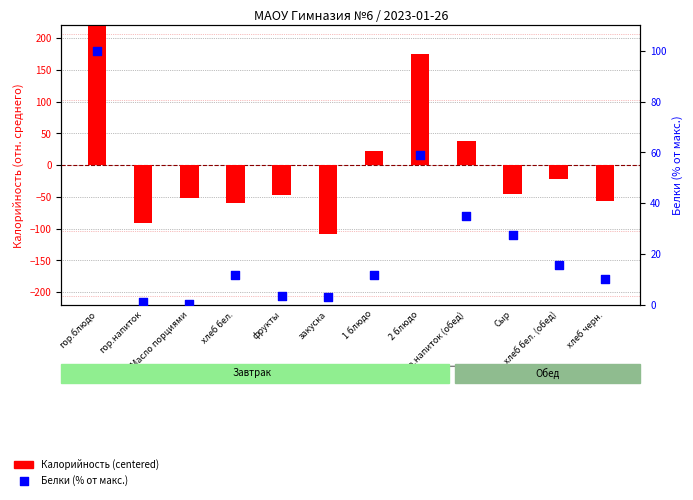

What are all the series names shown in the legend?

Калорийность (centered), Белки (% от макс.)